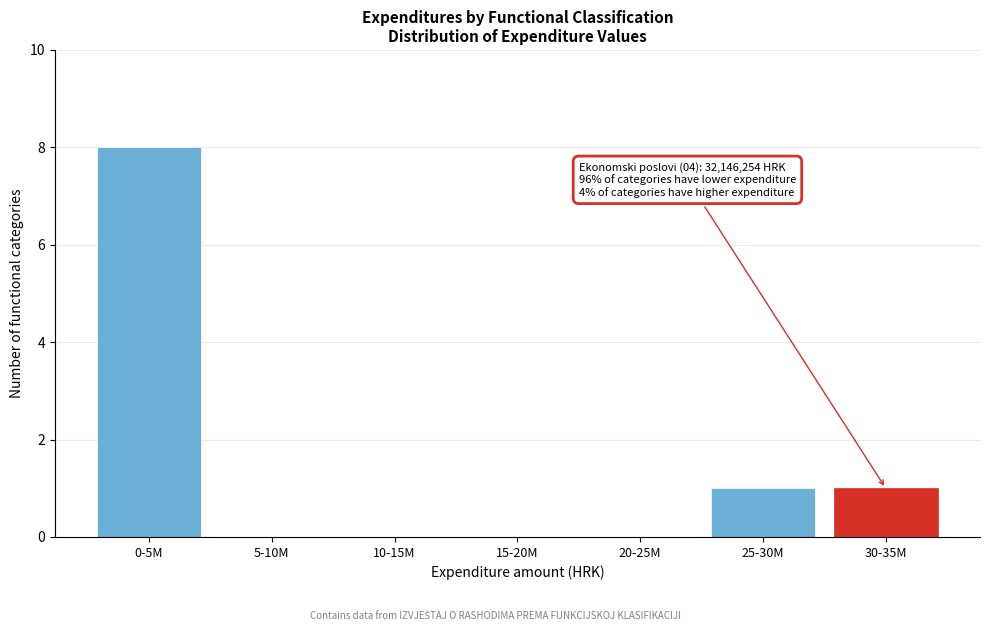

Reading right to left, what are all the values shown in this chart?

30-35M=1	25-30M=1	20-25M=0	15-20M=0	10-15M=0	5-10M=0	0-5M=8